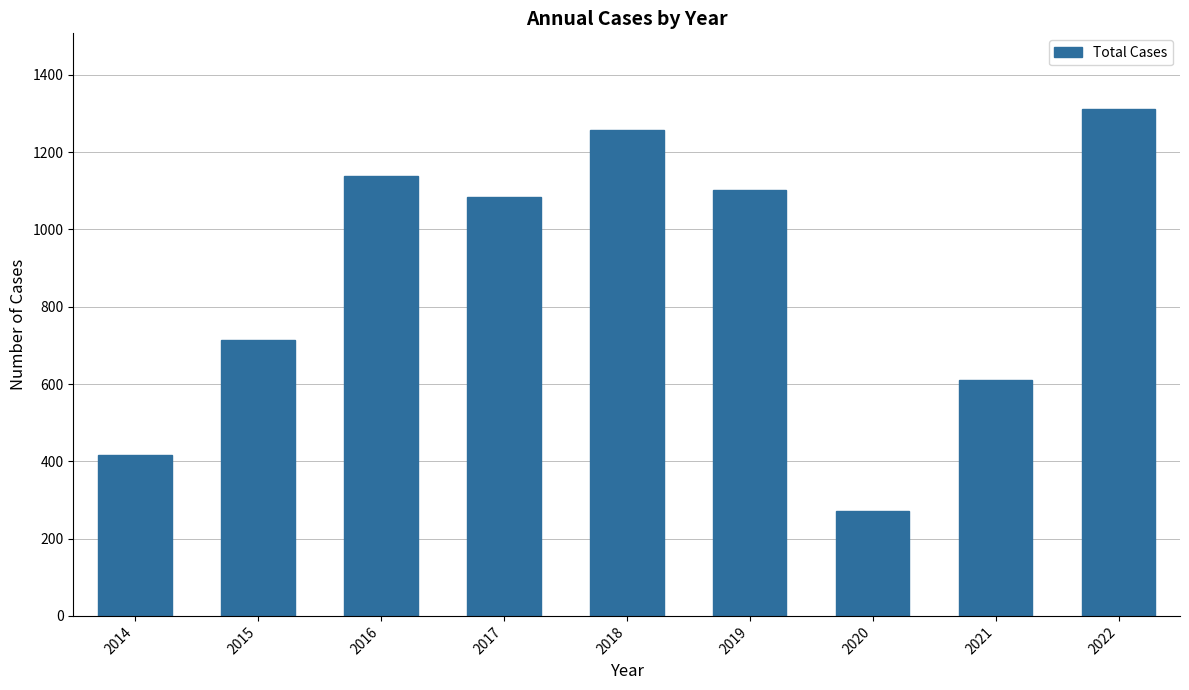

At which label is the value closest to 791?

2015